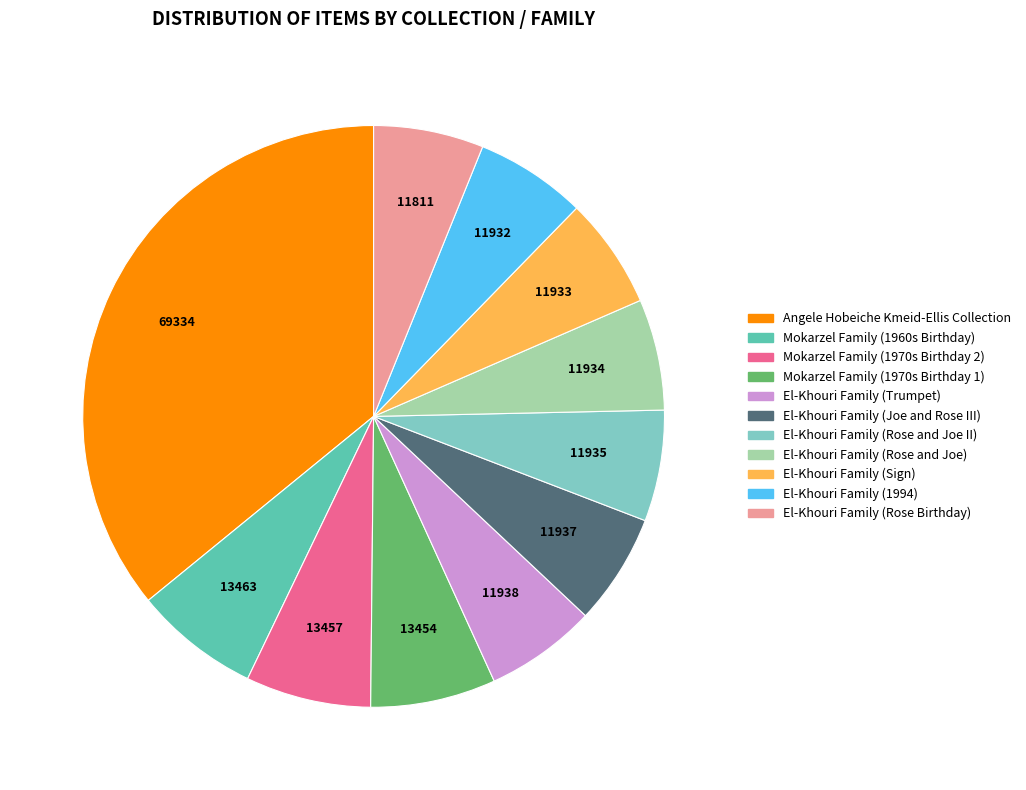

Which slice is the largest?

Angele Hobeiche Kmeid-Ellis Collection